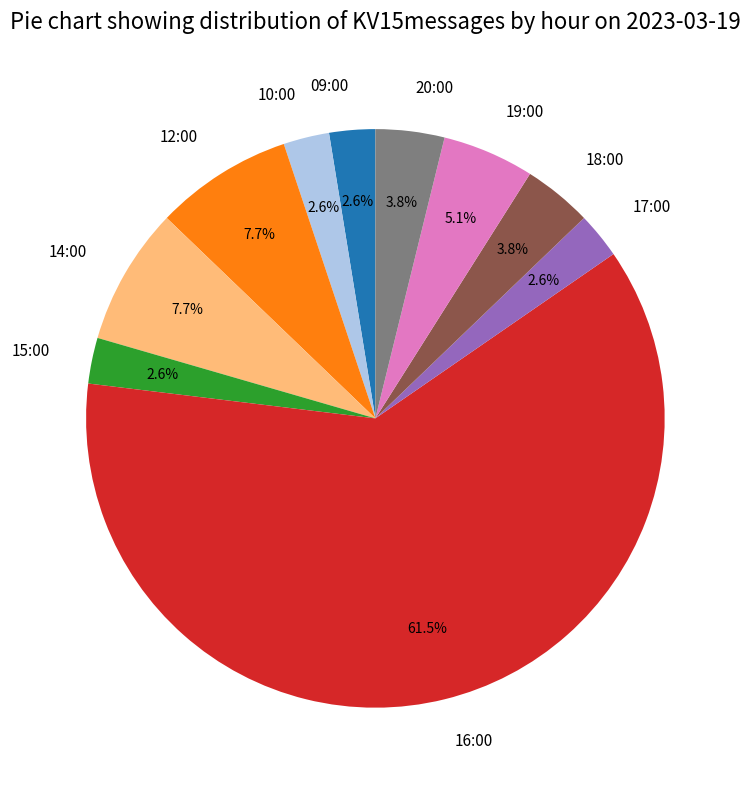

To the nearest percent, what is the combined percentage of 14:00 and 18:00?

12%